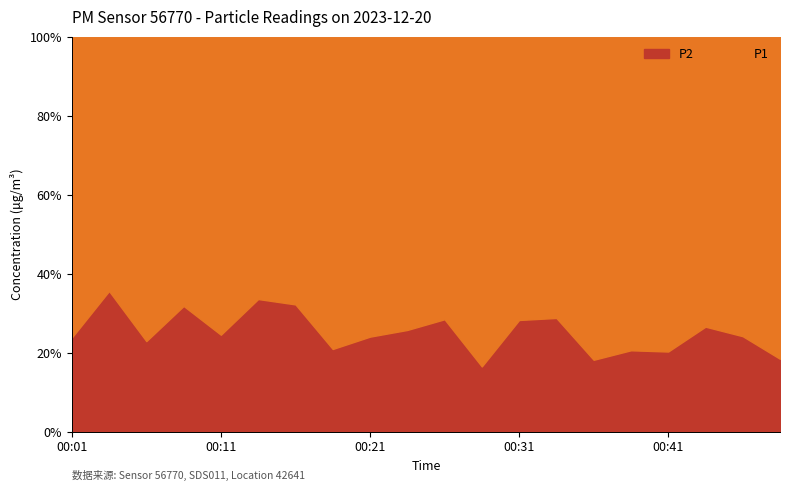

Which series changed the most between 00:14 and 00:33?

P2